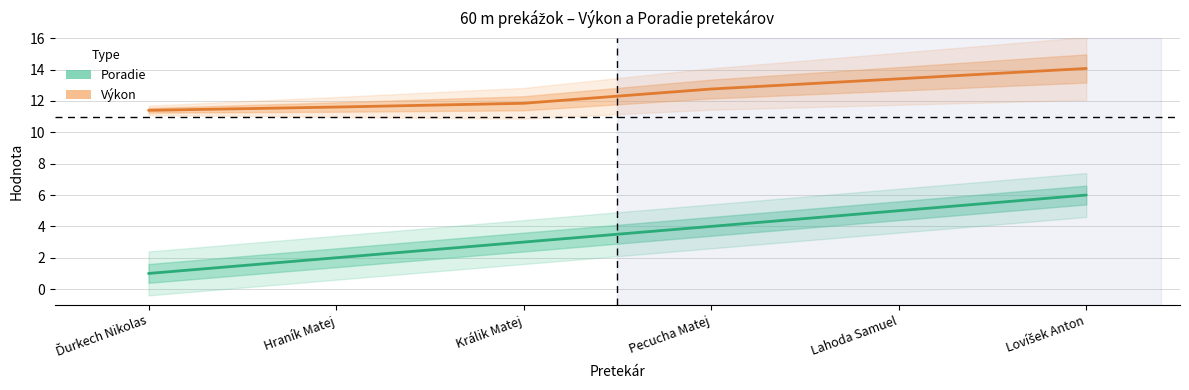

What are all the series names shown in the legend?

Poradie, Výkon